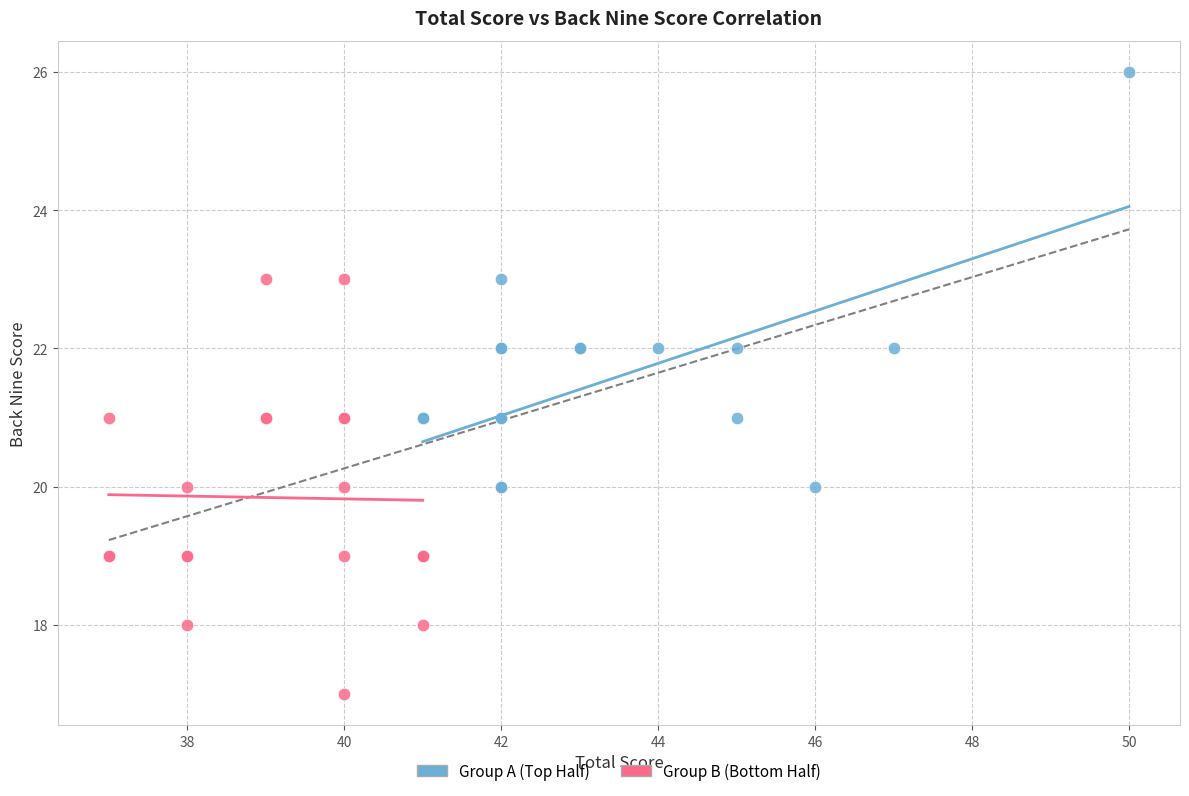

What are all the series names shown in the legend?

Group A (Top Half), Group B (Bottom Half)